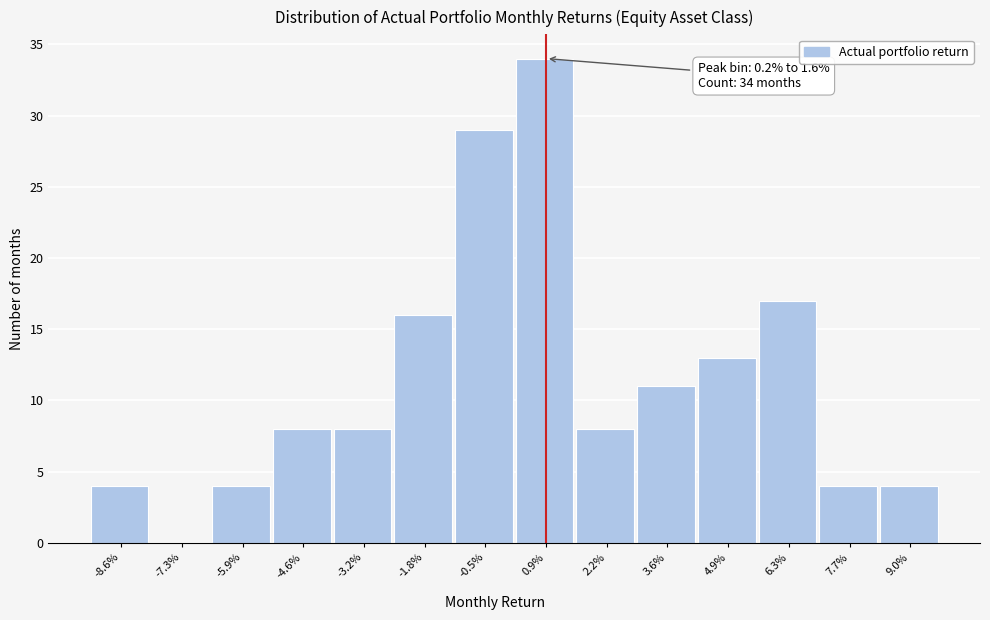

Reading left to right, extract all data points from this chart.

-8.6%=4	-7.3%=0	-5.9%=4	-4.6%=8	-3.2%=8	-1.8%=16	-0.5%=29	0.9%=34	2.2%=8	3.6%=11	4.9%=13	6.3%=17	7.7%=4	9.0%=4